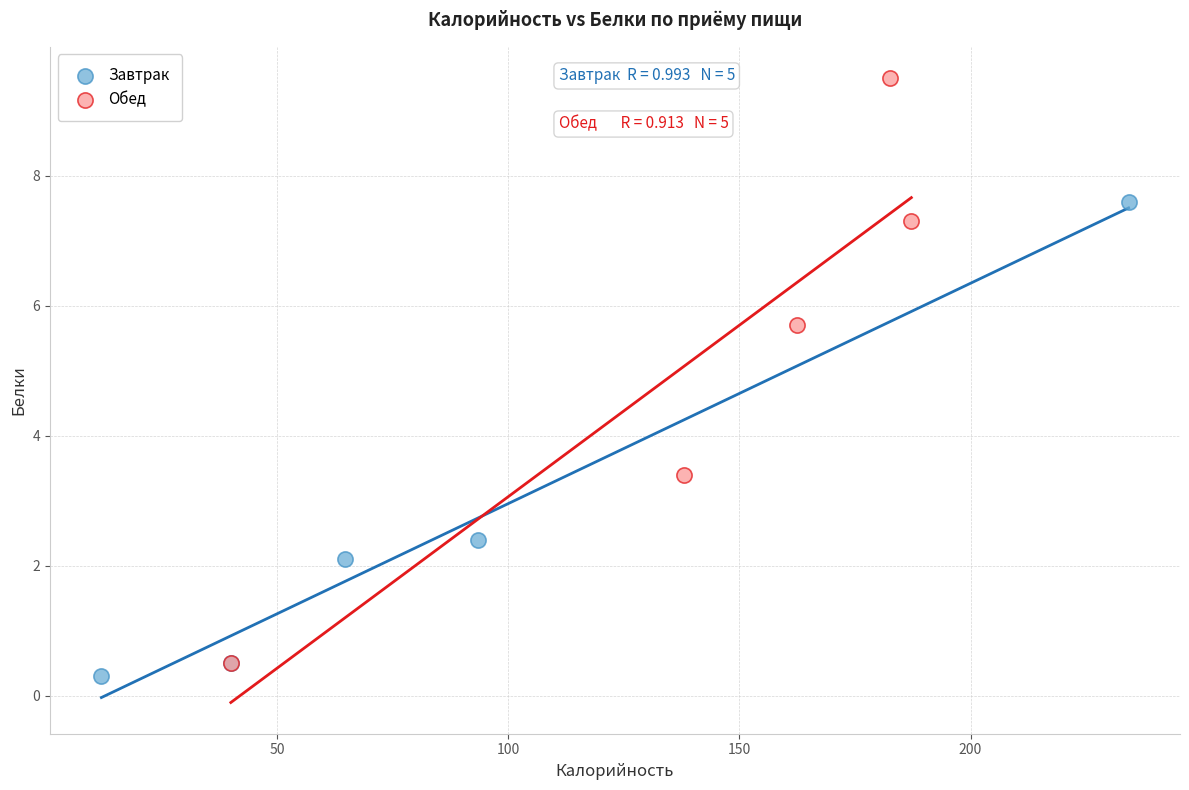

Which series has the widest spread of Y values?

Обед